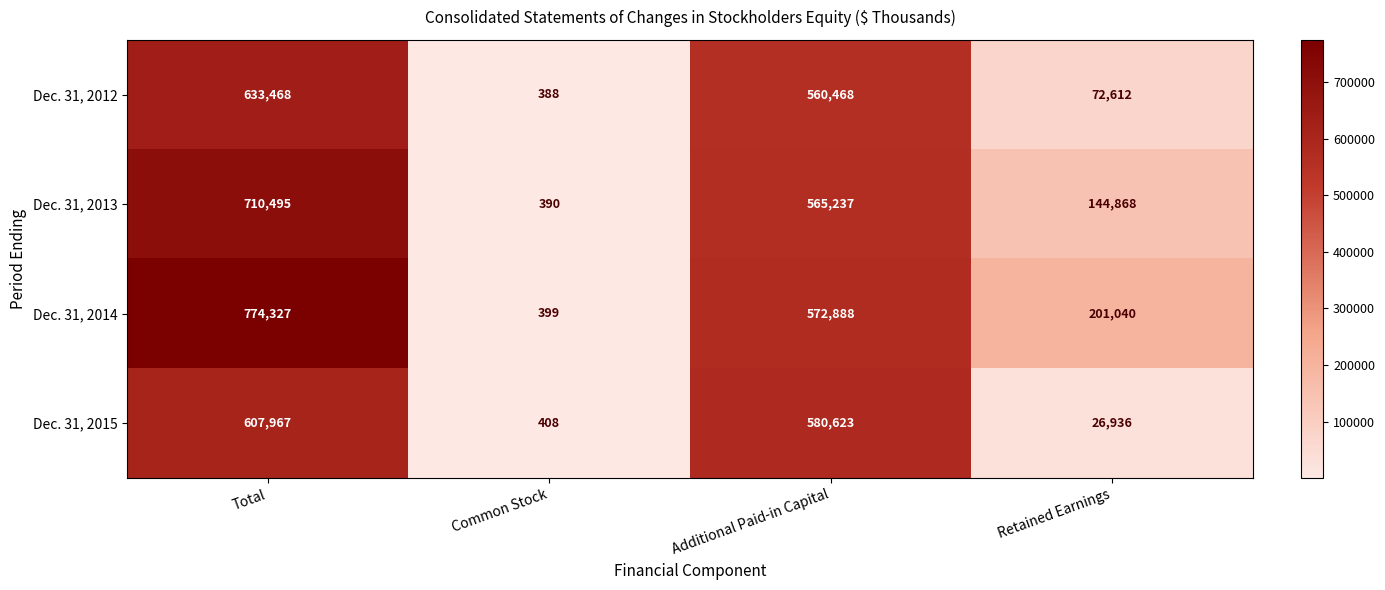

The Dec. 31, 2014 series shows 572888 at Additional Paid-in Capital. True or false?

True